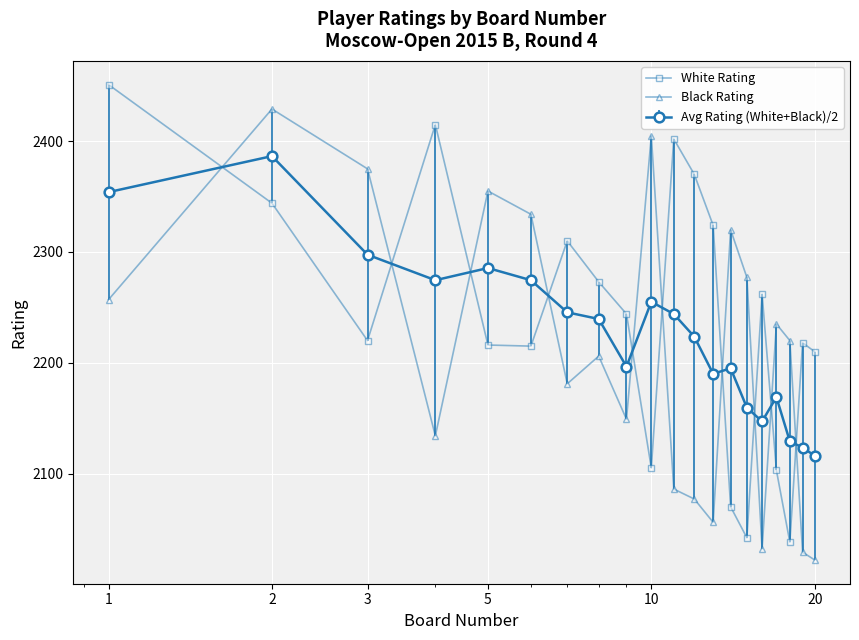

What is the value of the White Rating point at the 4th from the left?

2415.0